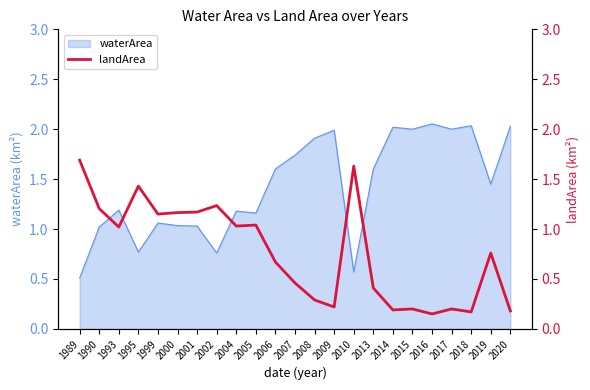

At which label is the value closest to 0?

2016